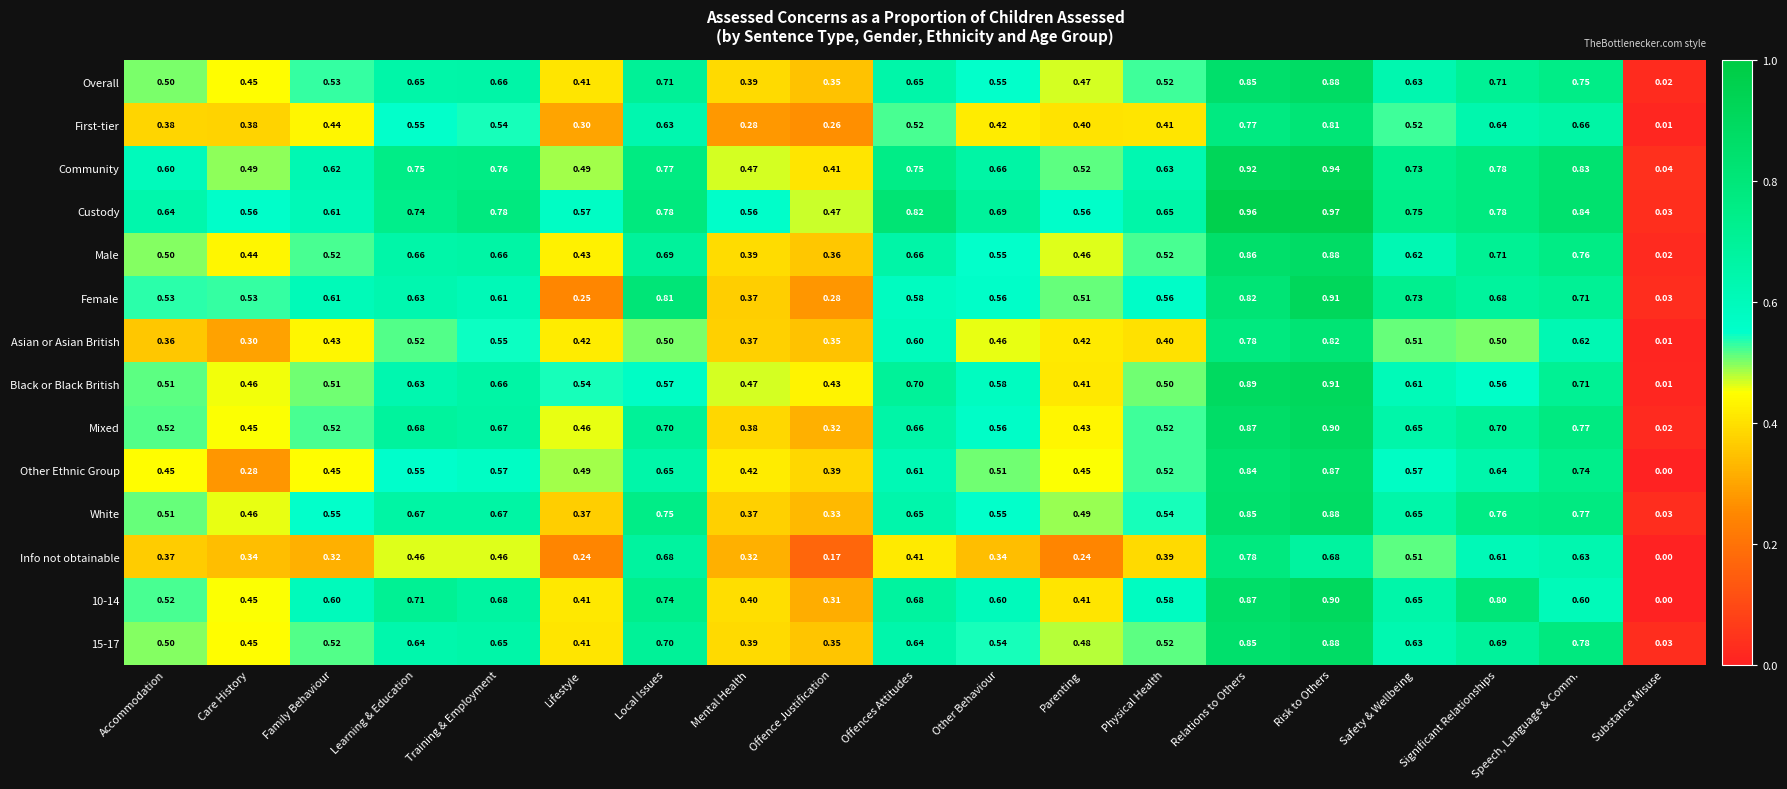

At which label does Asian or Asian British reach its minimum?

Substance Misuse